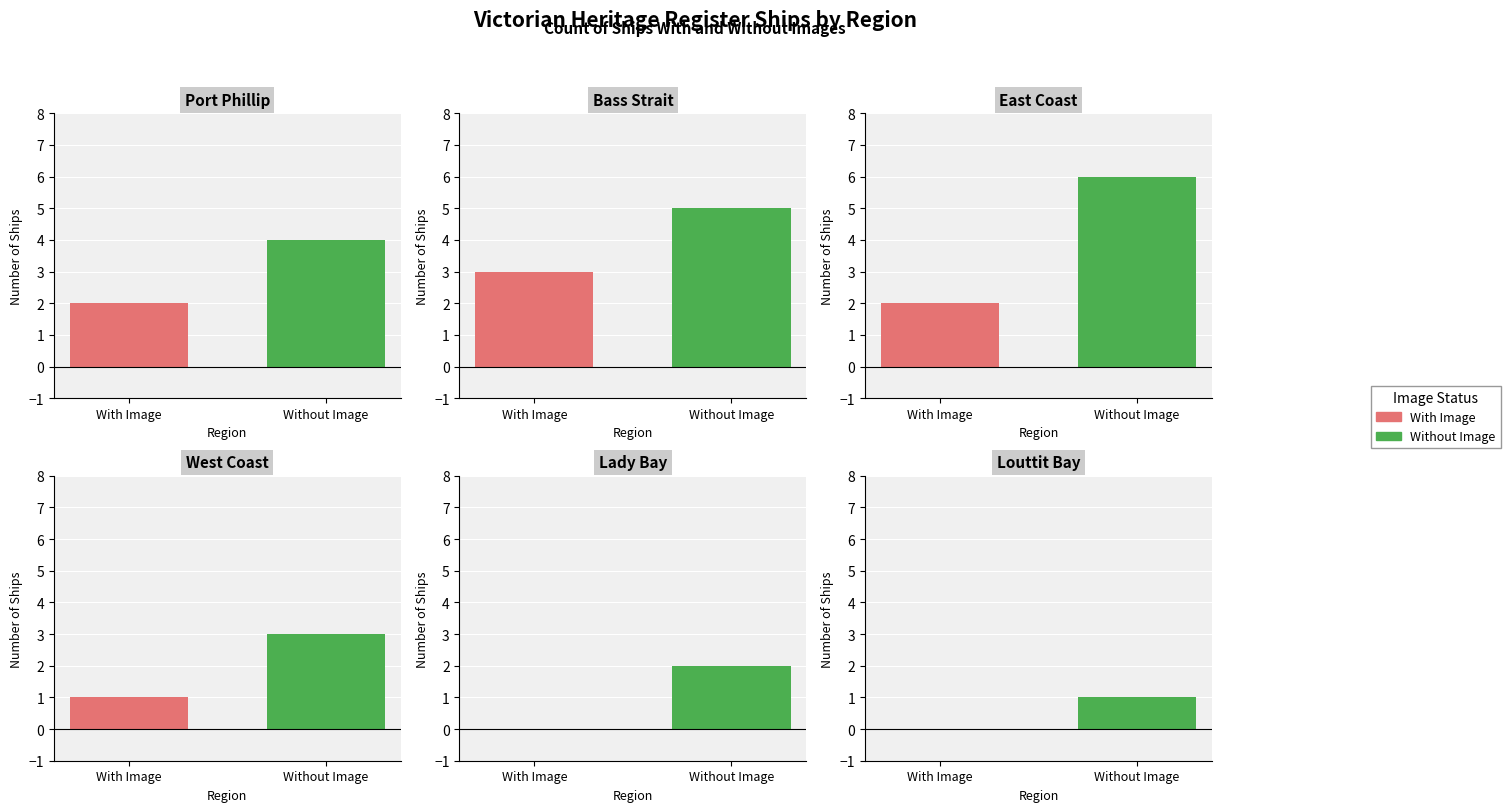

Reading left to right, extract all data points from this chart.

With Image: 2	3	2	1	0	0
Without Image: 4	5	6	3	2	1